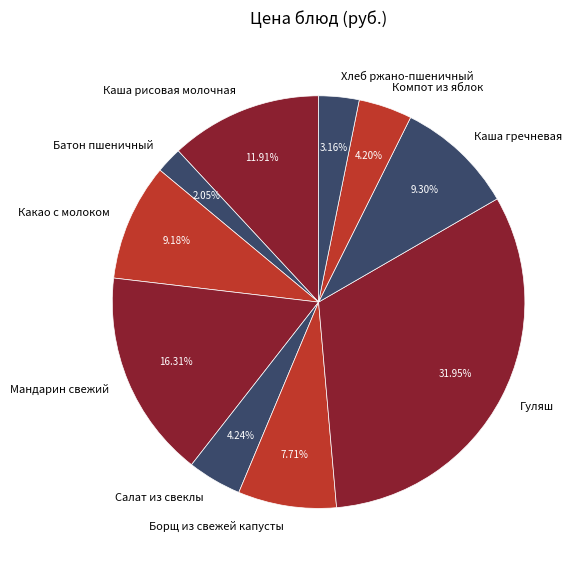

Which has a higher value, Салат из свеклы or Хлеб ржано-пшеничный?

Салат из свеклы